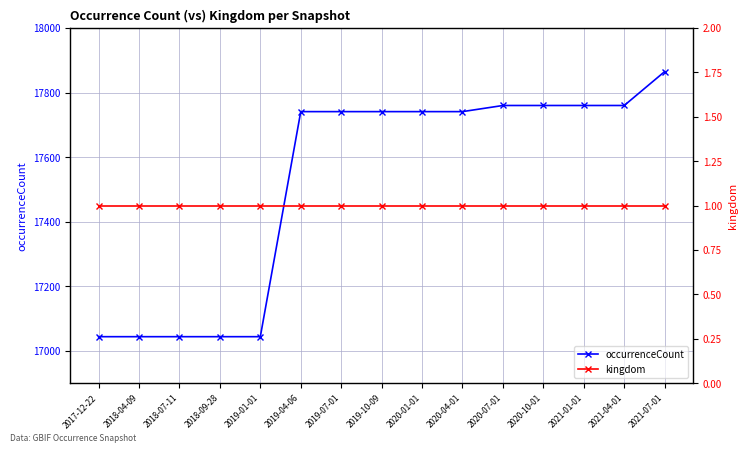

True or false: occurrenceCount and kingdom cross at least once.

False